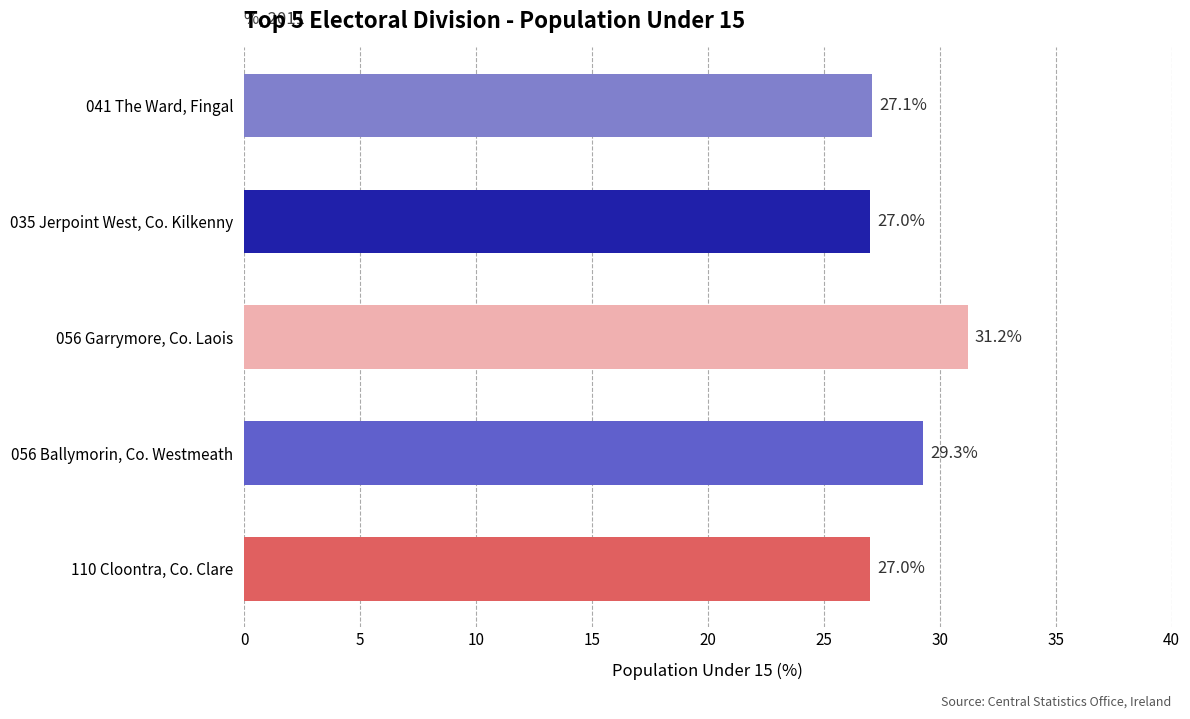

How many series are shown in this chart?

1